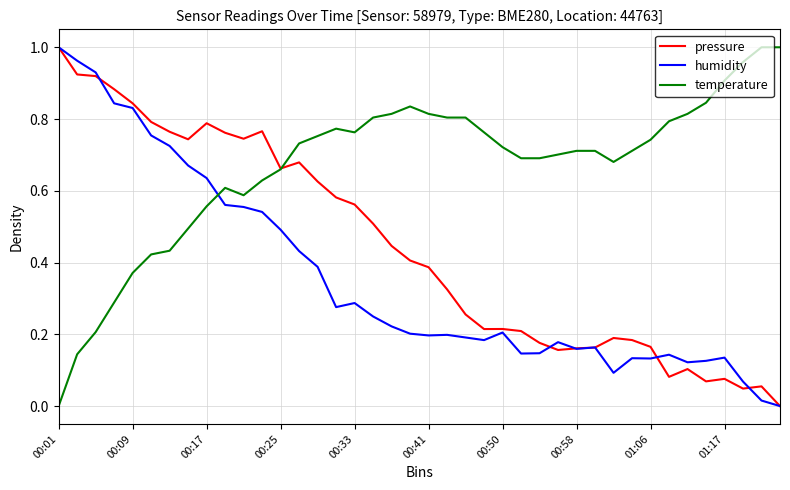

How many values in temperature are above zero?

39